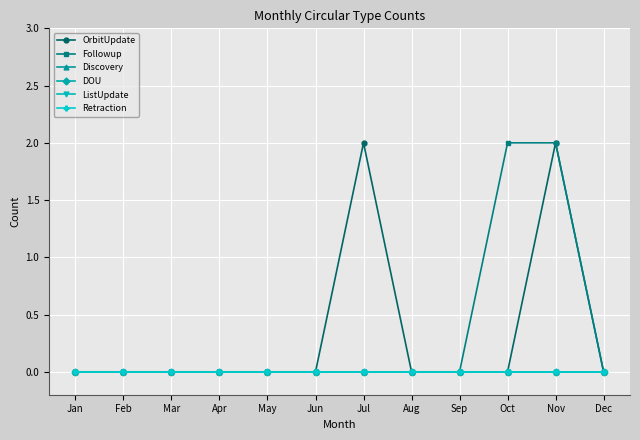

Which series has the widest spread of values?

OrbitUpdate